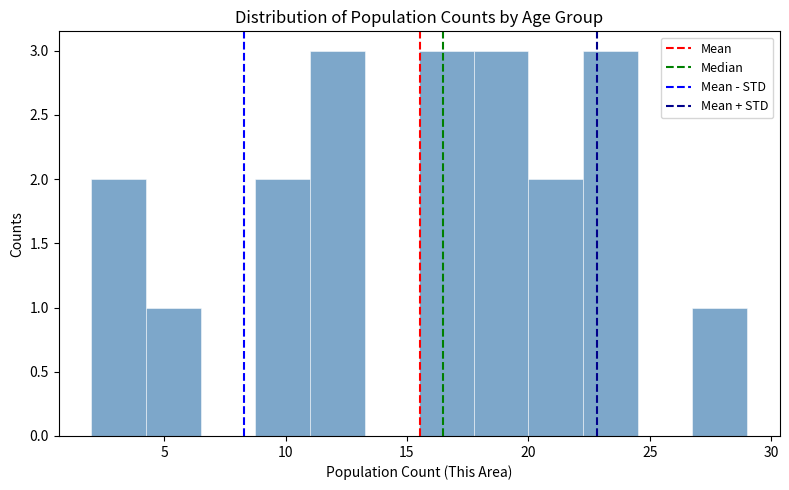

How tall is the bar that spans 11.00 to 13.25 on the x-axis? Neither the bar edges nor the heights are printed on the chart, so give them approximately, as read against the axes.

3